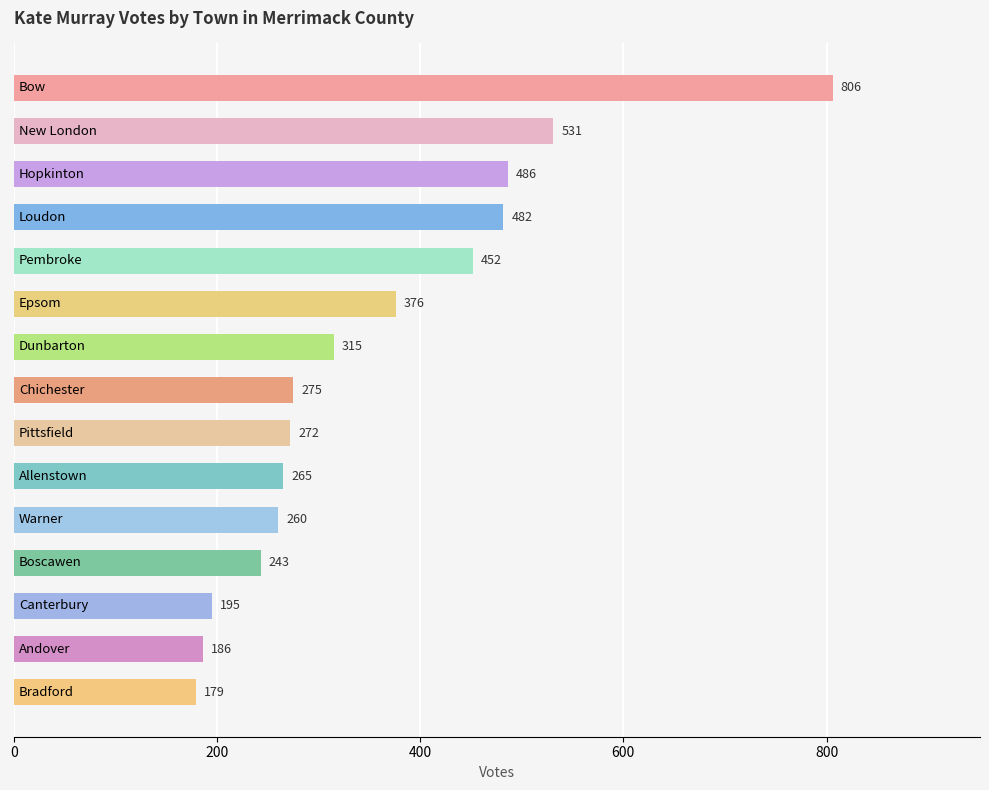

What is the value of the 6th bar from the top?

376